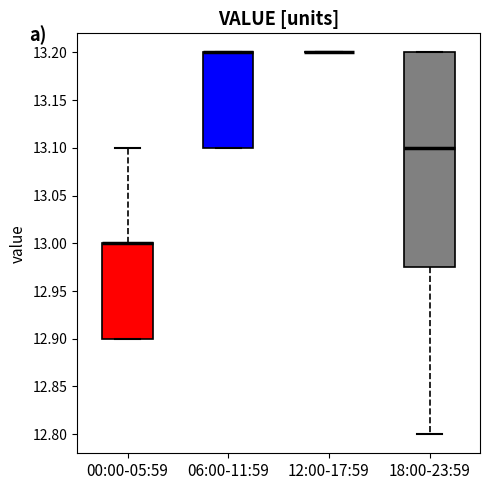

Reading left to right, read every box against the y-axis: the position of its median line, the range the box covers, and the ends of its whiskers. The values are not printed on the chart, so give them approximately, as read against the axis.

00:00-05:59: median 13.000 (drawn on the box's upper edge), box 12.900 to 13.000, whiskers 12.900 to 13.100
06:00-11:59: median 13.200 (drawn on the box's upper edge), box 13.100 to 13.200, whiskers 13.100 to 13.200
12:00-17:59: box collapsed to a line at 13.200, whiskers 13.200 to 13.200
18:00-23:59: median 13.100, box 12.975 to 13.200, whiskers 12.800 to 13.200